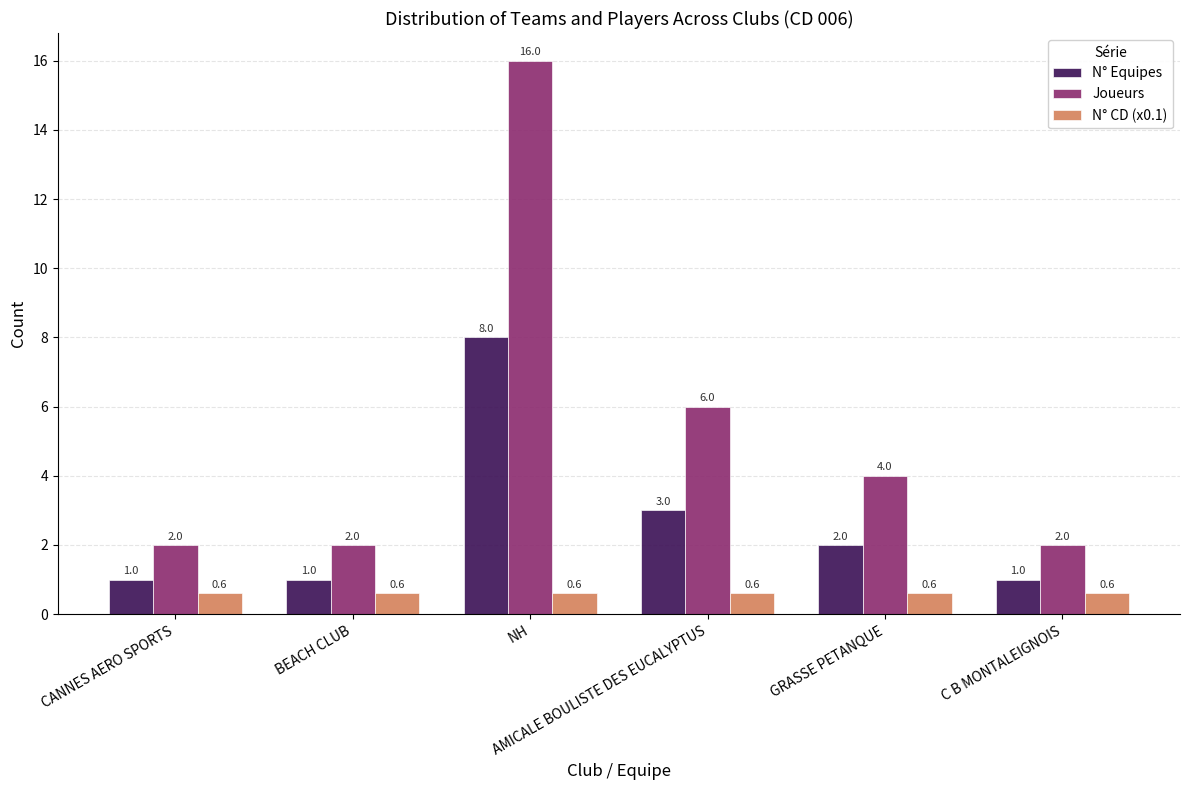

Which series has the largest total across all categories?

Joueurs